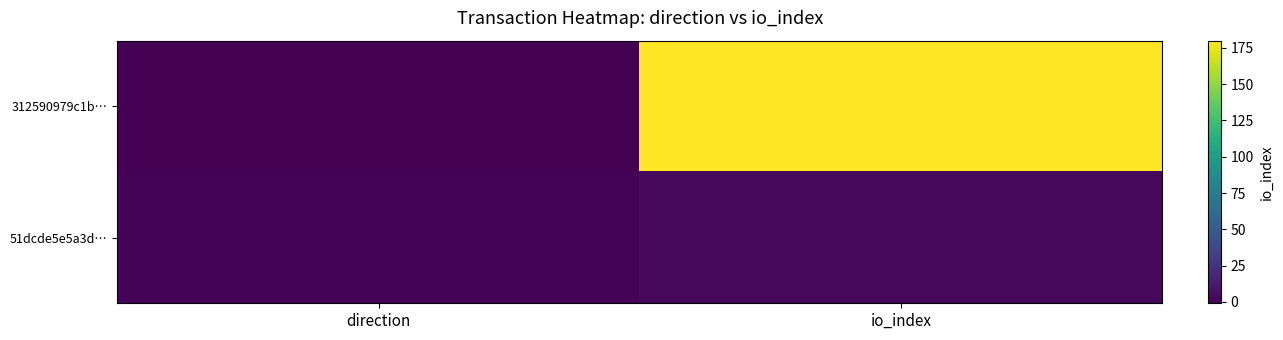

What is the greatest value displayed?

180